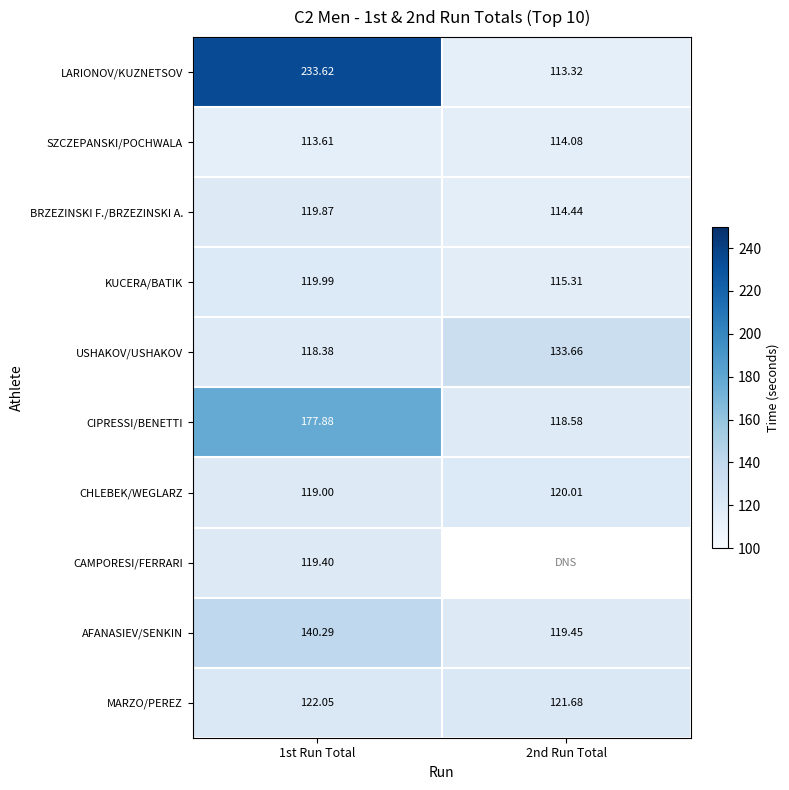

The AFANASIEV/SENKIN series shows 57.3 at 2nd Run Total. True or false?

False